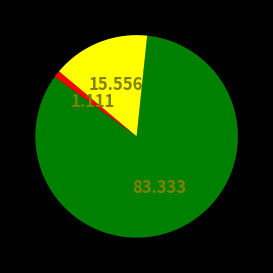

Does any single category account for the majority?

Yes